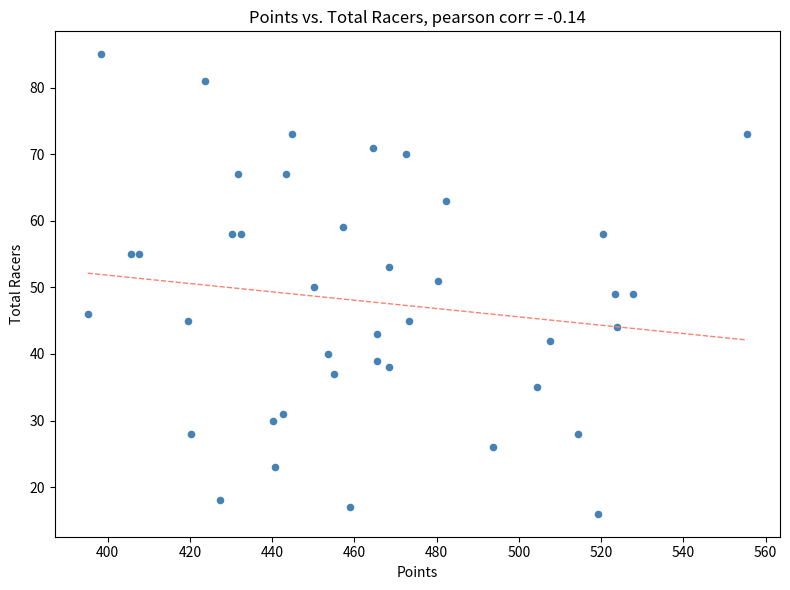

What is the range of Y values (max minus min)?

69